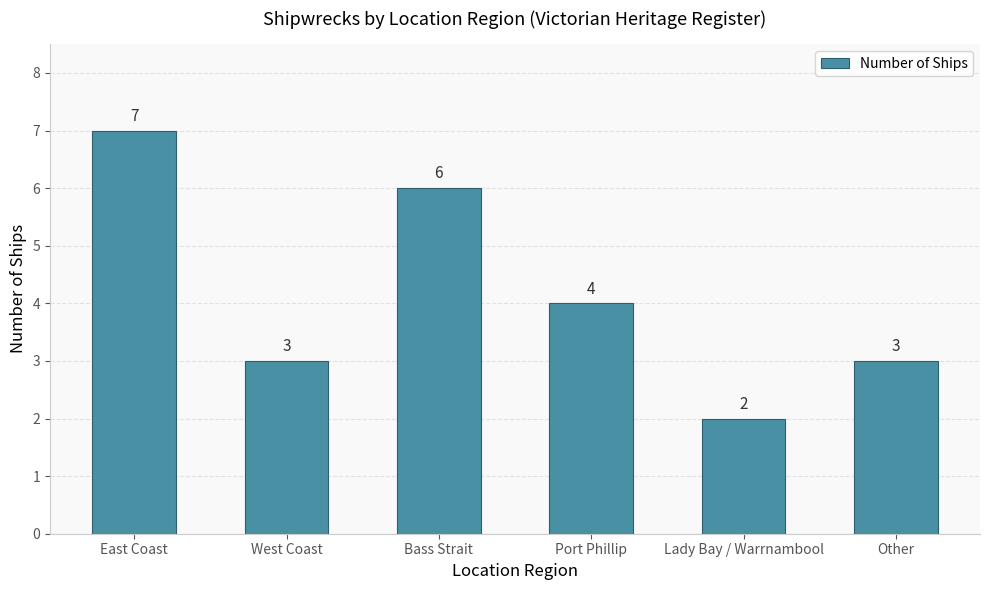

Is it true that the value at East Coast is 3?

False